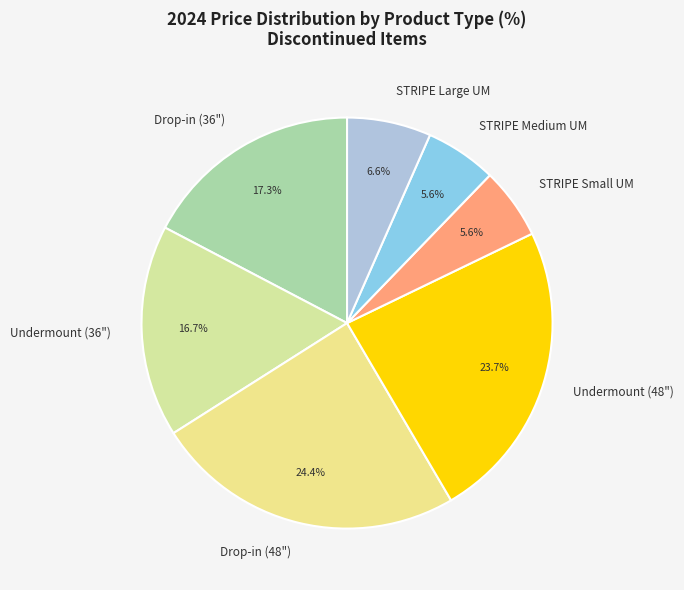

Is there a majority slice in this chart?

No